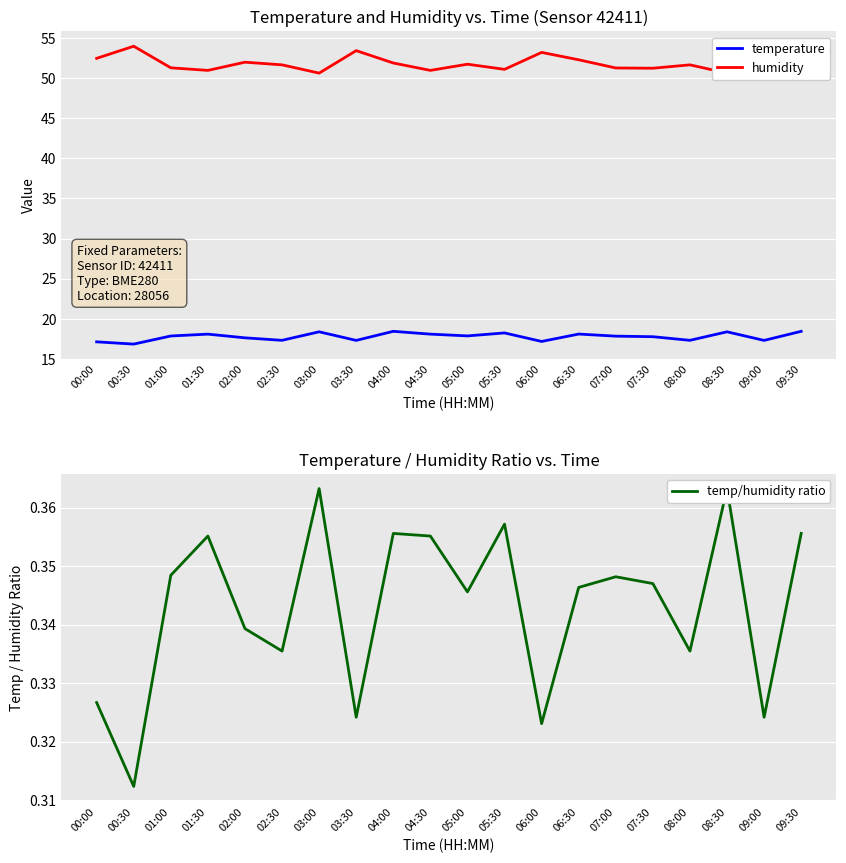

At which category is the sum across all series the highest?

00:30